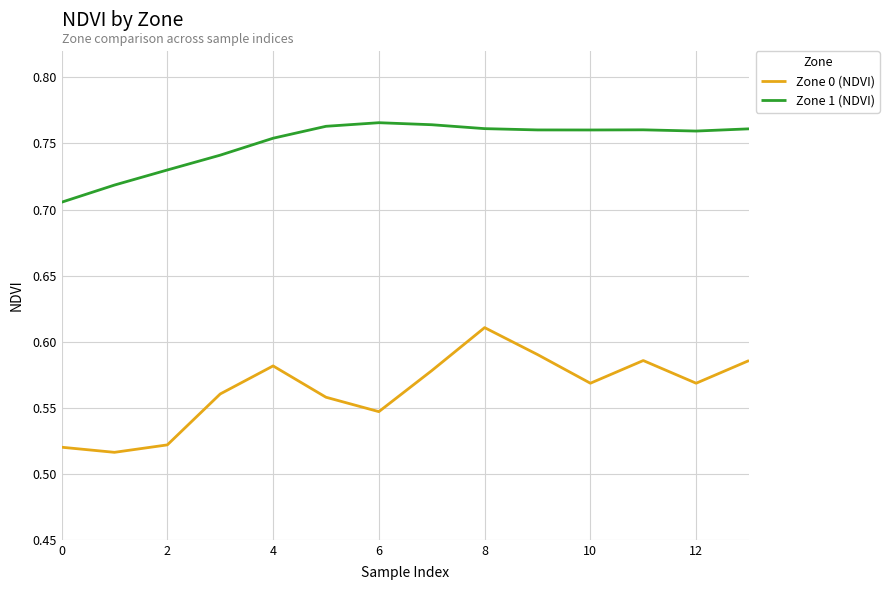

Which series has the largest total across all categories?

Zone 1 (NDVI)